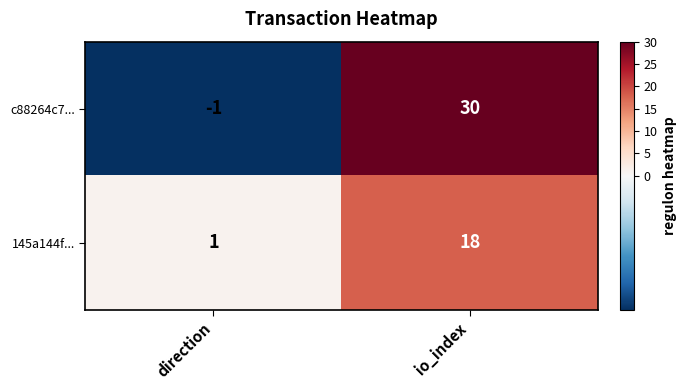

List the series in order of their overall mean, highest first.

c88264c7..., 145a144f...